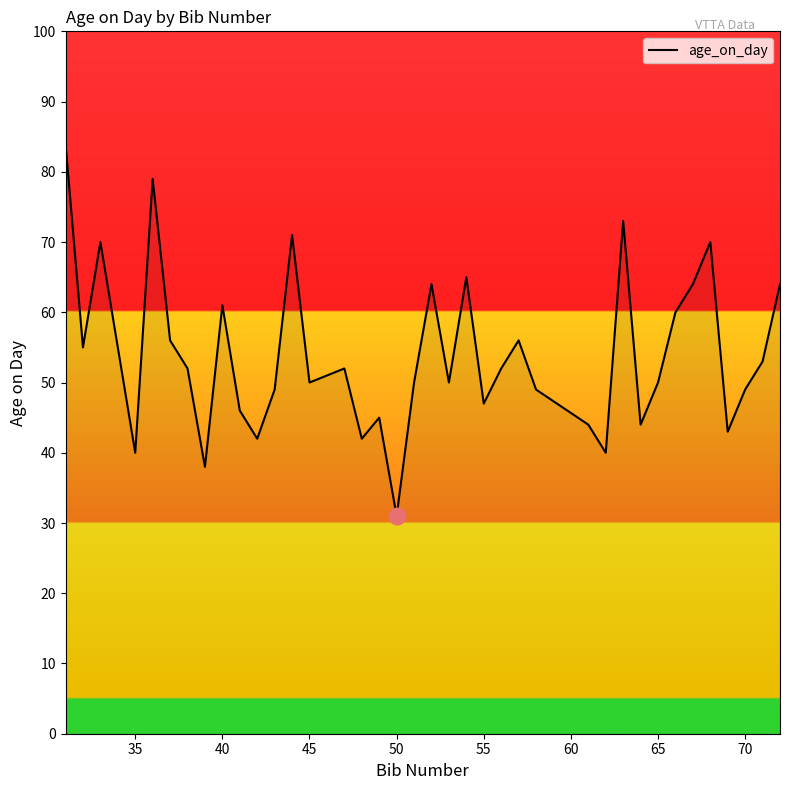

What is the difference between the maximum and minimum values?

53